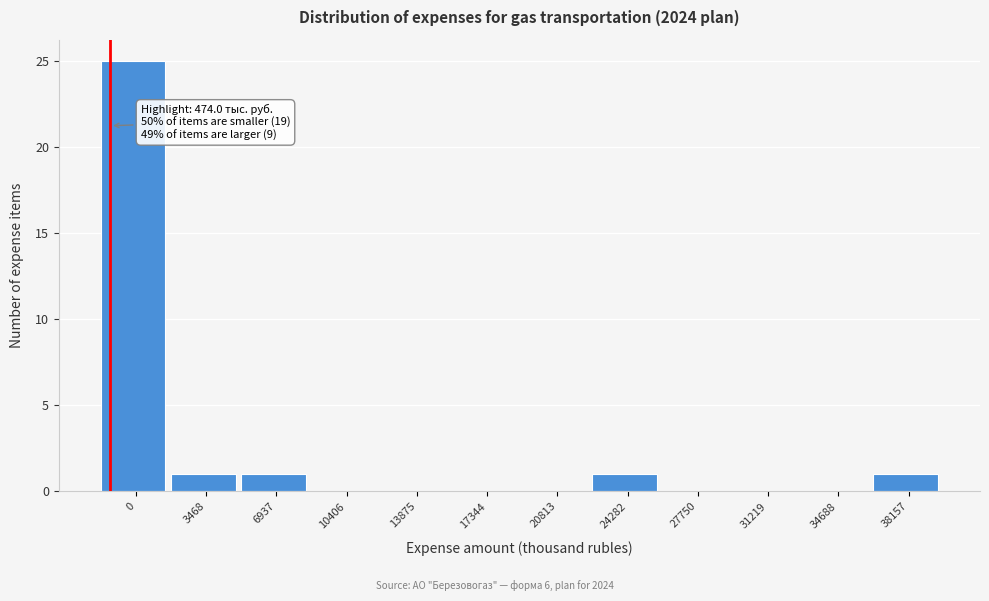

Reading right to left, list all the values displayed in this chart.

38157=1	34688=0	31219=0	27750=0	24282=1	20813=0	17344=0	13875=0	10406=0	6937=1	3468=1	0=25